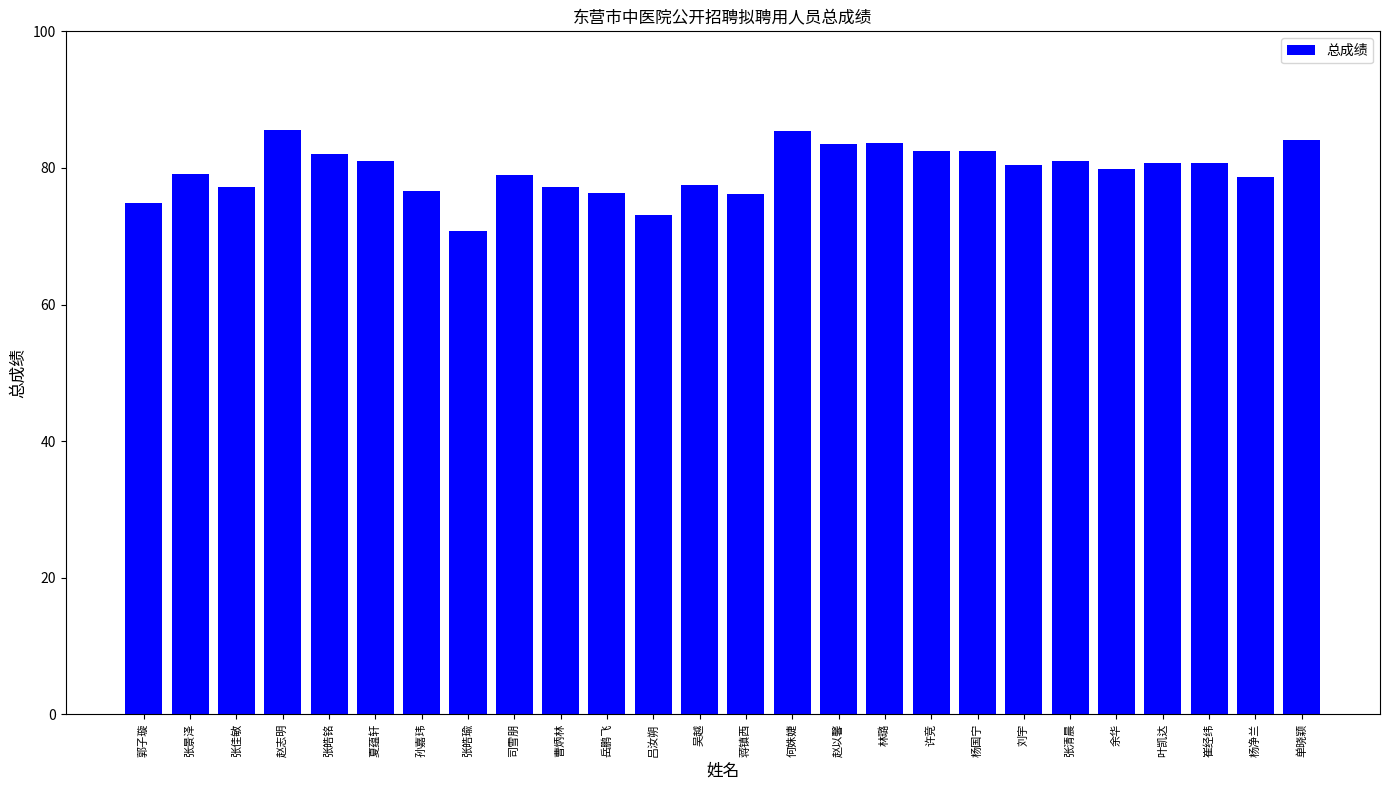

What is the maximum value shown in the chart?

85.5